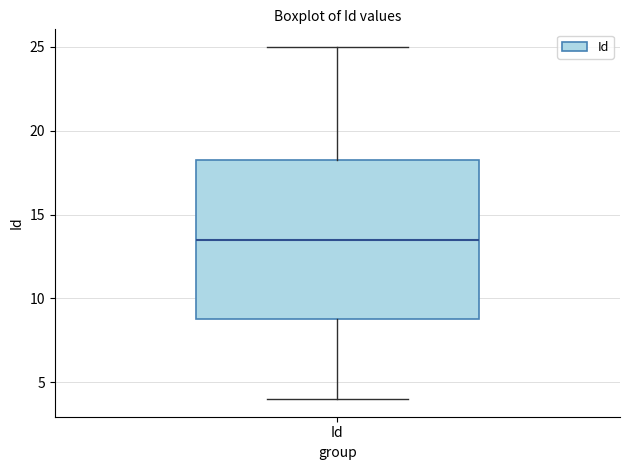

Read this box plot against the y-axis: the position of the median line, the range covered by the box, and the ends of both whiskers. The values are not printed on the chart, so give them approximately, as read against the axis.

median 13.5, box 9.0 to 18.5, whiskers 4.0 to 25.0